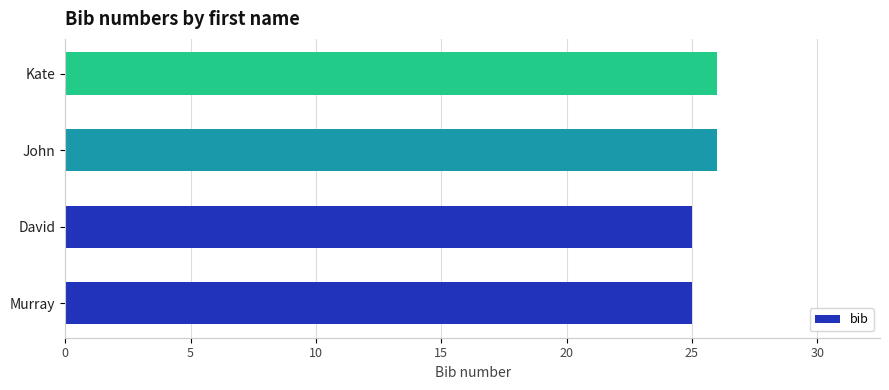

Is it true that the value at Murray is 25?

True